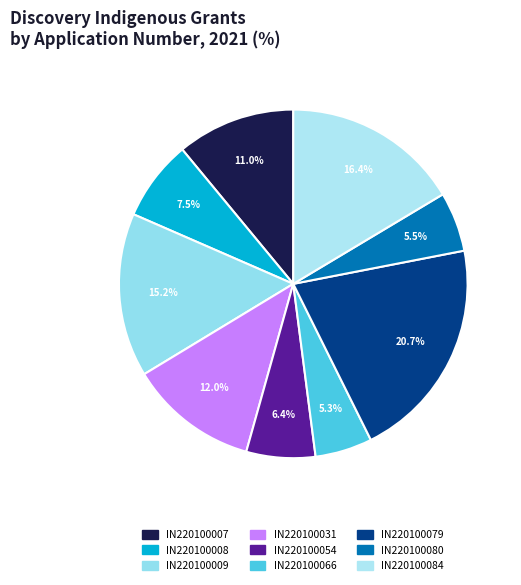

What percentage is NOT represented by IN220100054?

93.6%